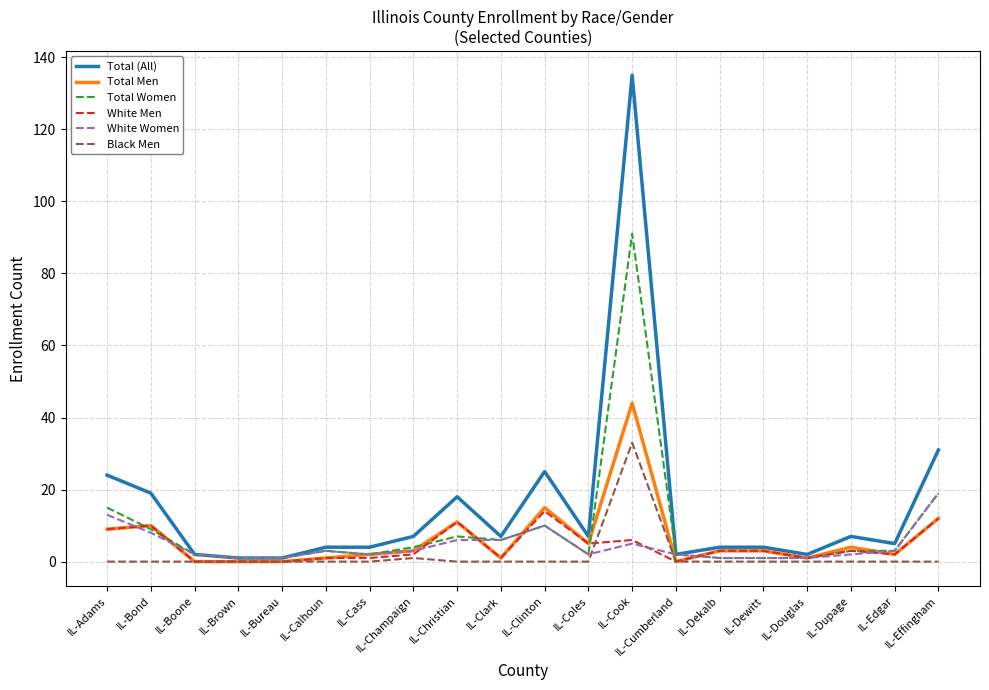

Is it true that Total (All) equals 31 at IL-Effingham?

True